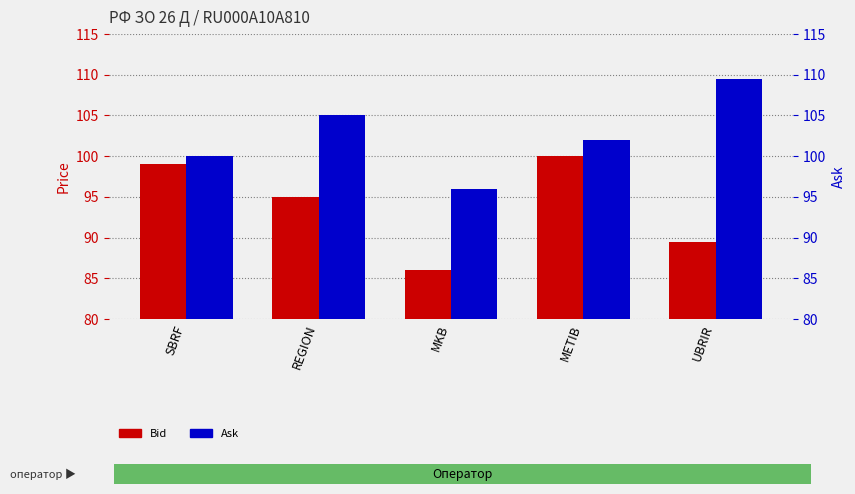

How many data points in Ask are less than 102?

2